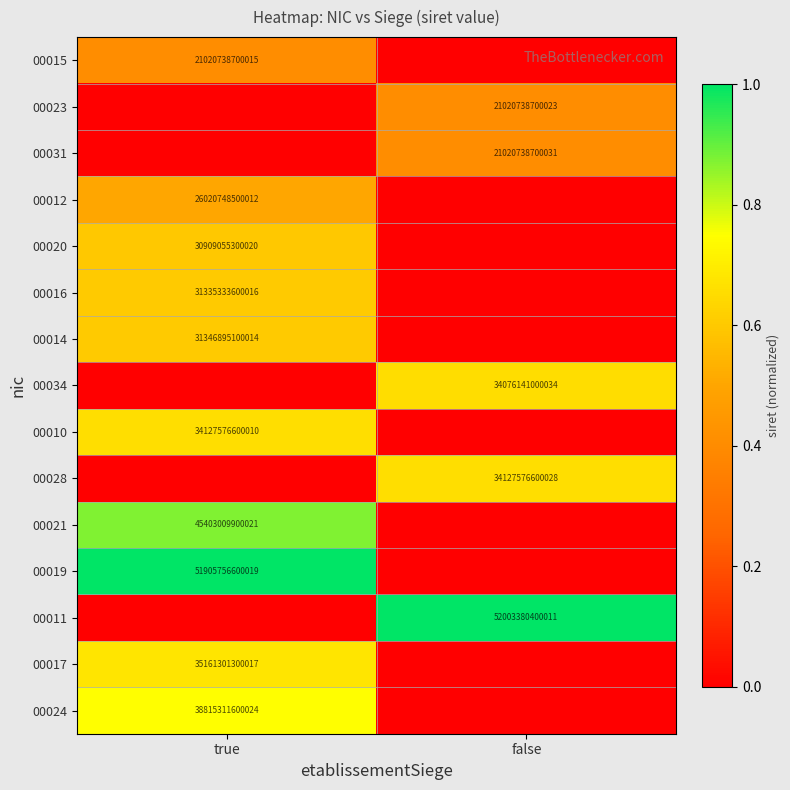

True or false: 00024 has a value of 20488687676011 at true.

False